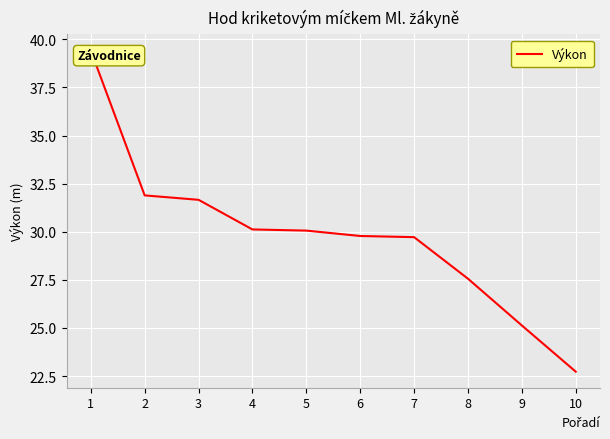

What is the sum of the values at 1 and 4?

69.5